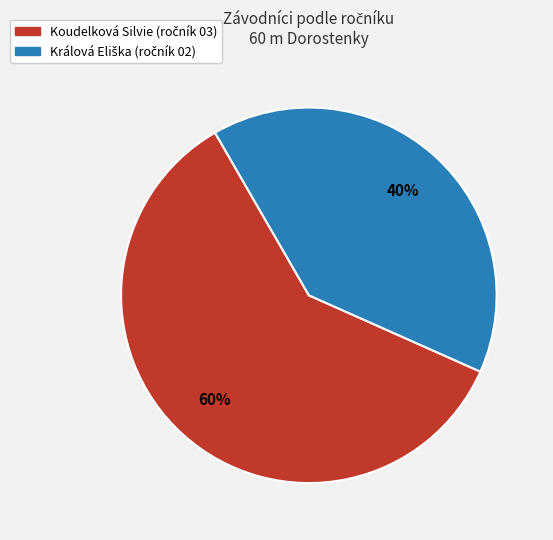

What percentage is the Koudelková Silvie slice, to the nearest percent?

60%